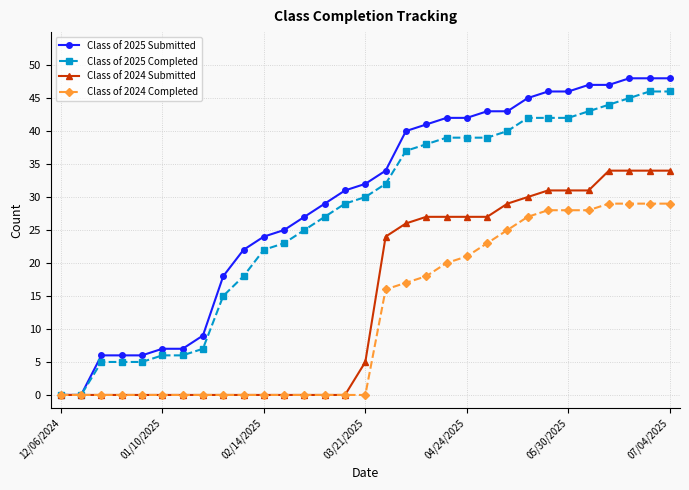

At how many categories does at least one series exceed 19?

22